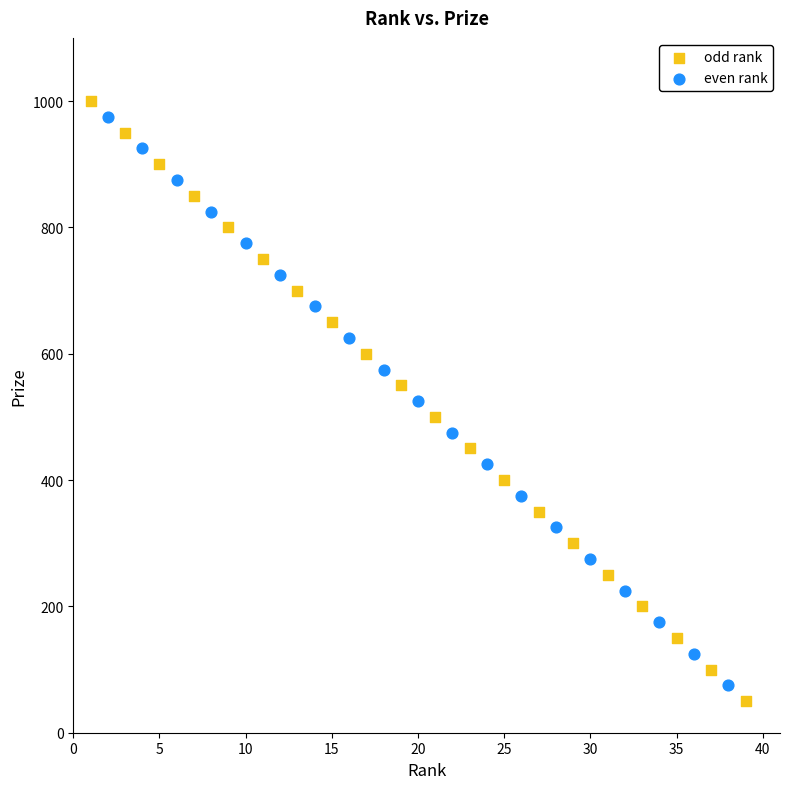

Which series has the widest spread of Y values?

odd rank